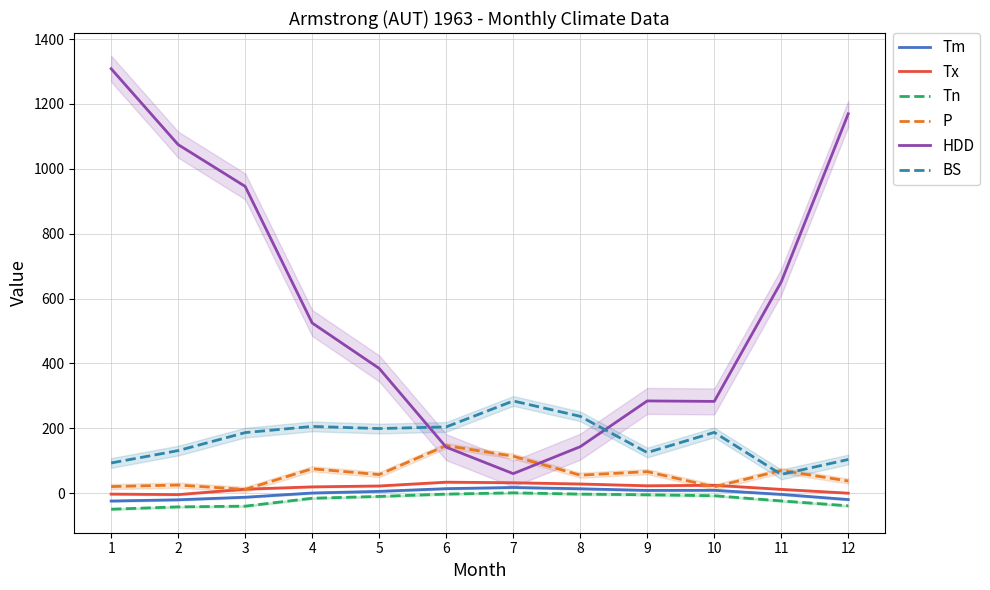

True or false: Tn and P intersect in this chart.

False